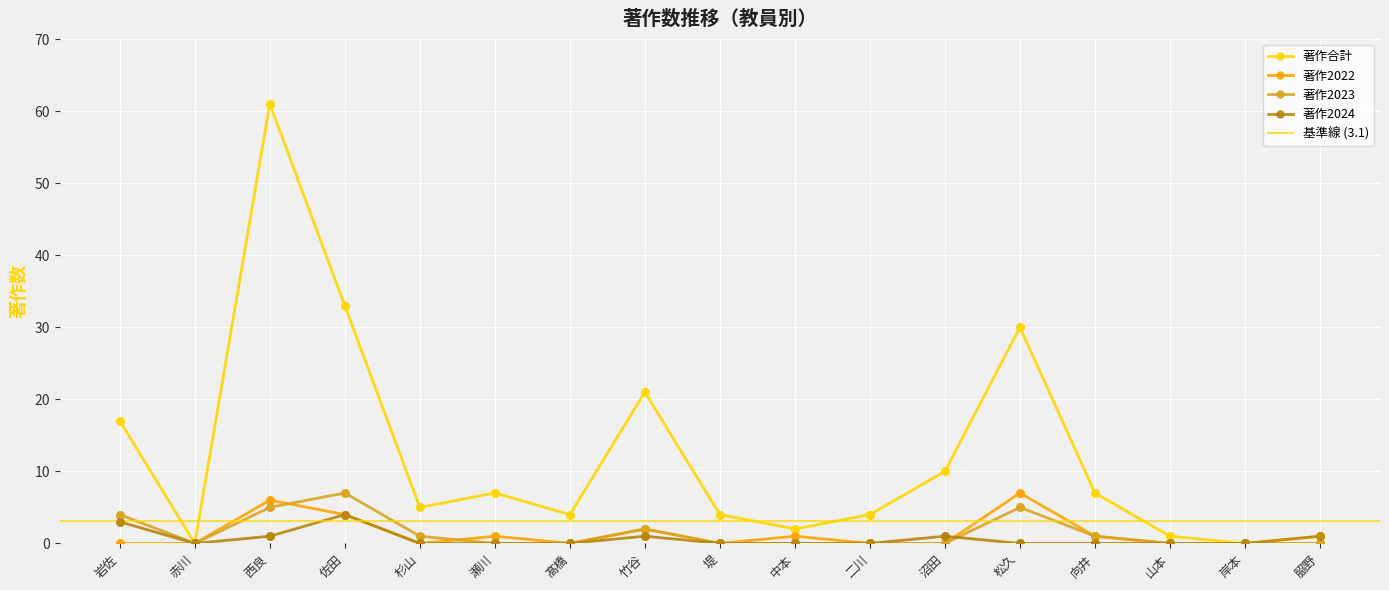

What is the total value across all series at 堤?

4